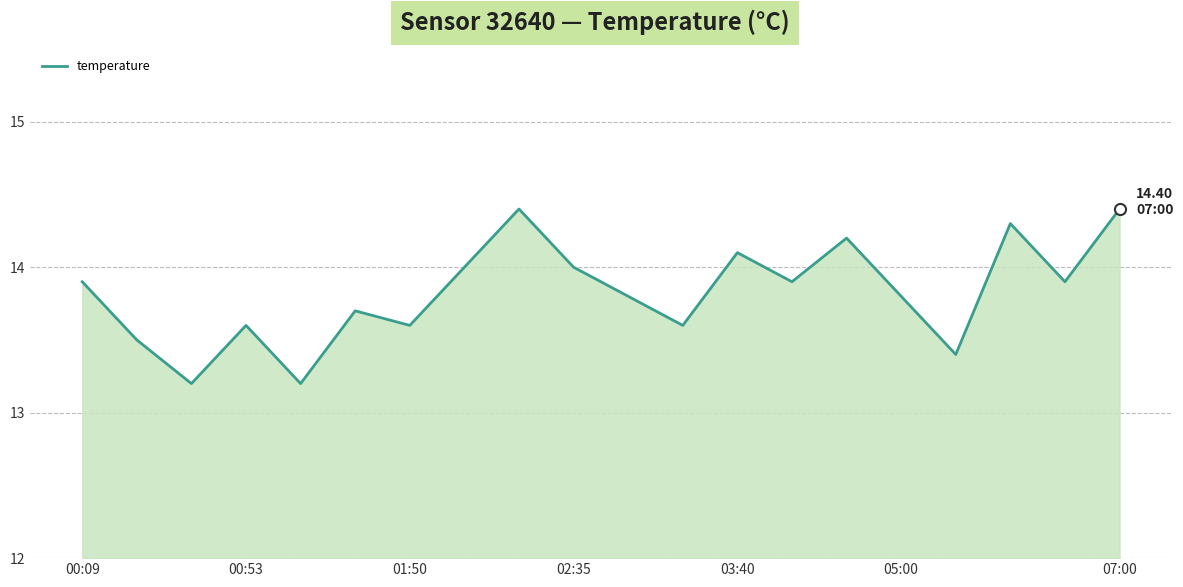

What is the maximum value shown in the chart?

14.4